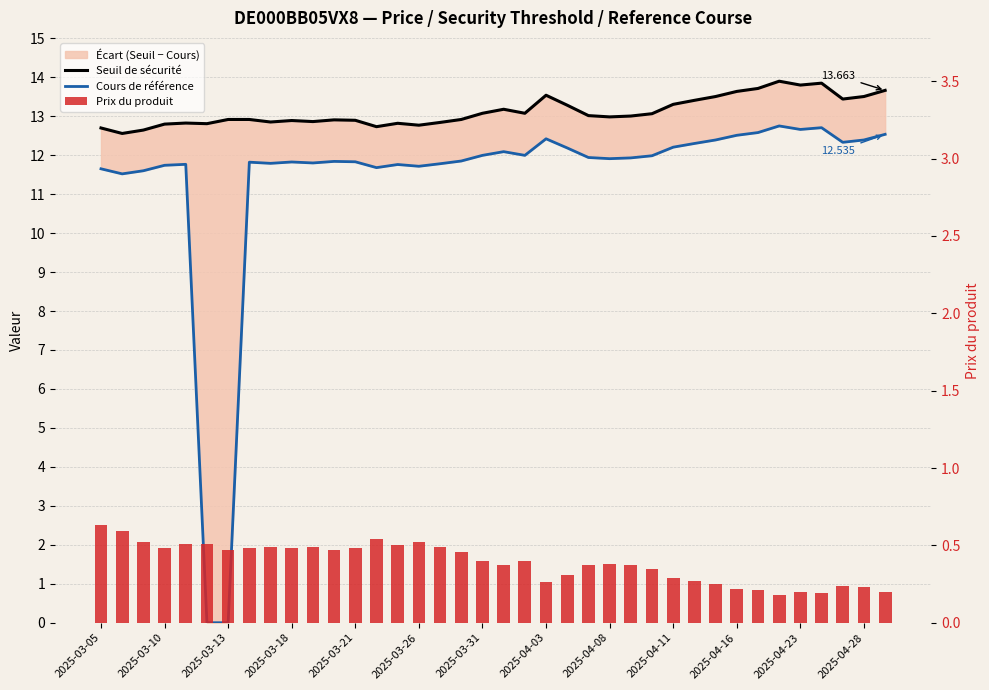

Between 2025-03-26 and 27, which is larger?

27